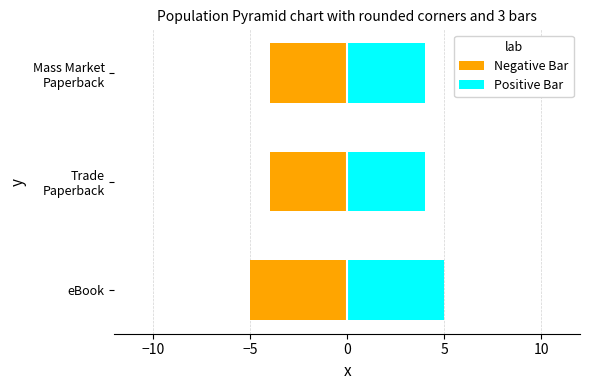

Which series has the largest range (max minus min)?

Negative Bar